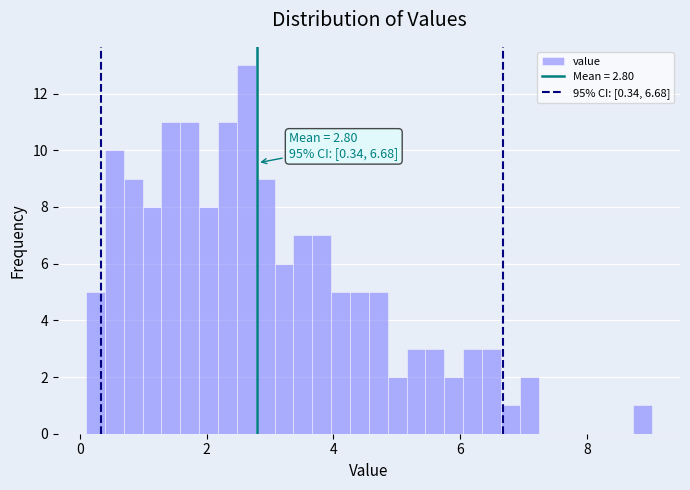

Read against the x-axis, roughly where is the centre of the tallest bar?

2.6